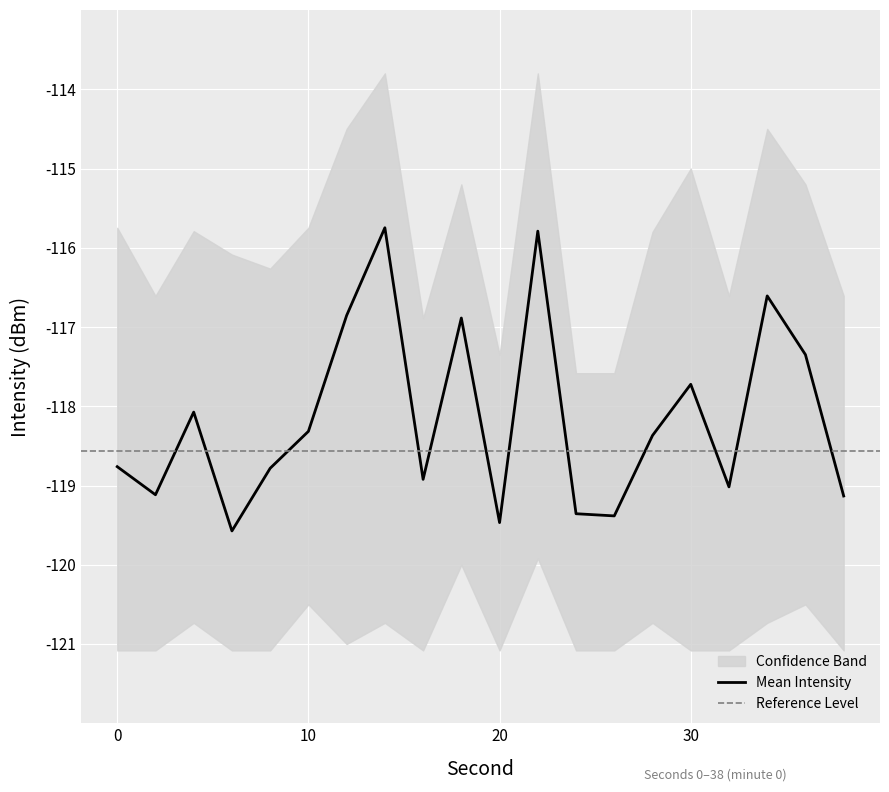

What is the maximum value for Mean Intensity?

-115.7